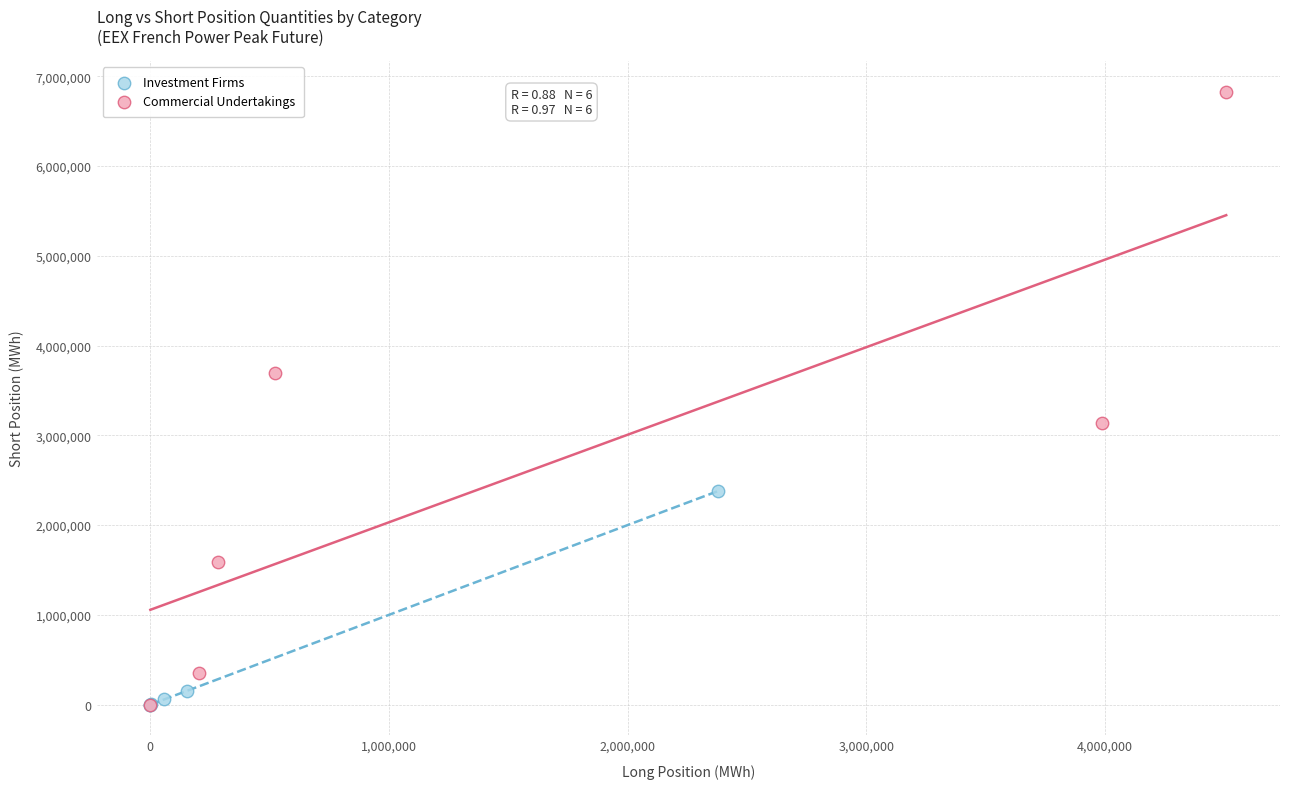

Which series contains the highest Y value?

Commercial Undertakings